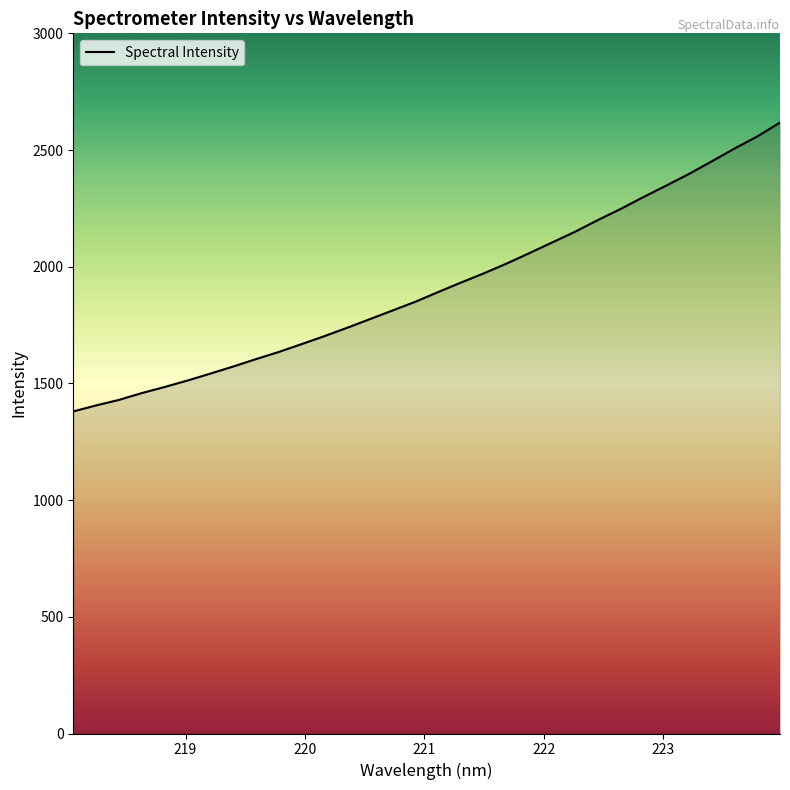

What is the greatest value displayed?

2618.0